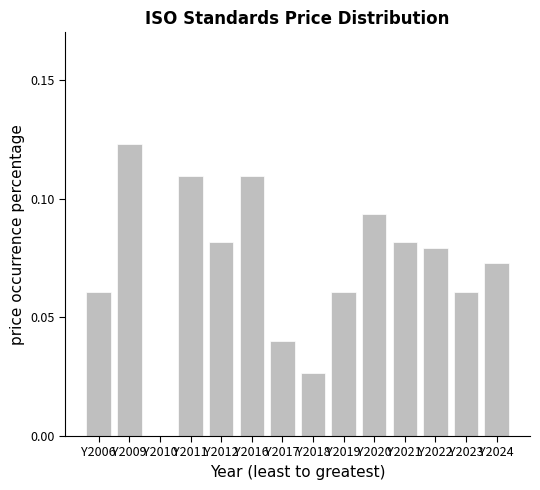

Count the values in the range 0 to 1.

14